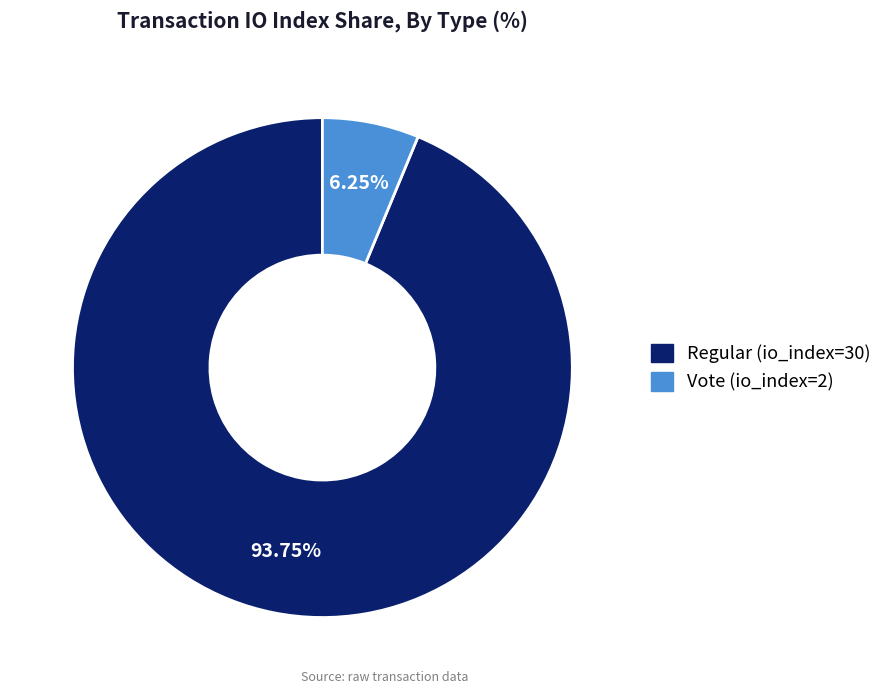

Is there a majority slice in this chart?

Yes